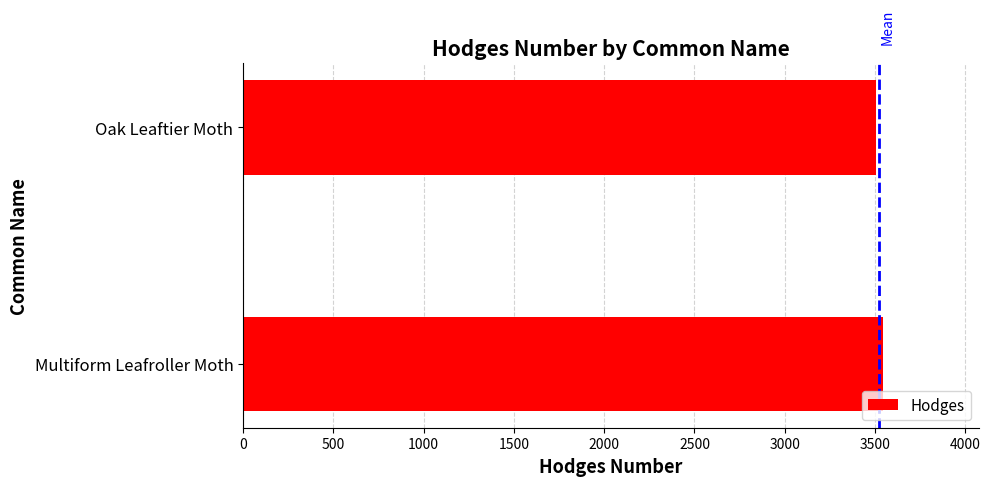

Rank the categories by value from highest to lowest.

Multiform Leafroller Moth, Oak Leaftier Moth